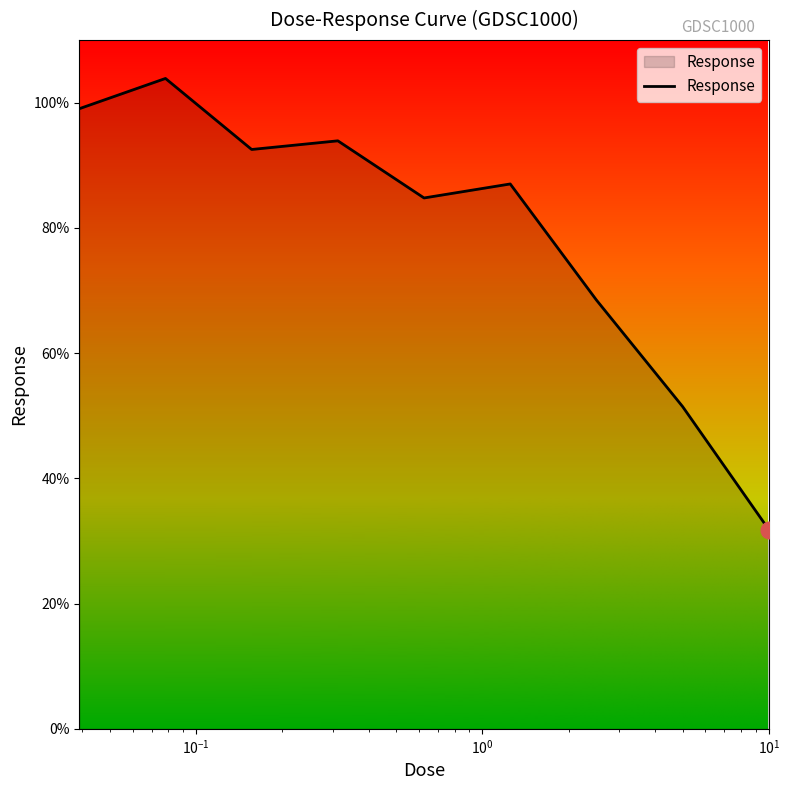

True or false: there are more than 0 points higher than both neighbors.

True